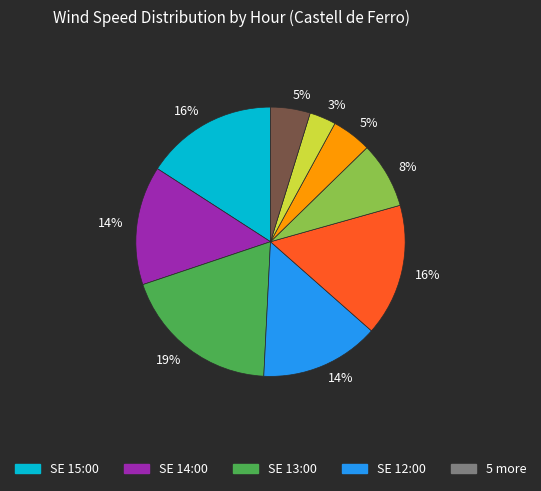

Is there a majority slice in this chart?

No